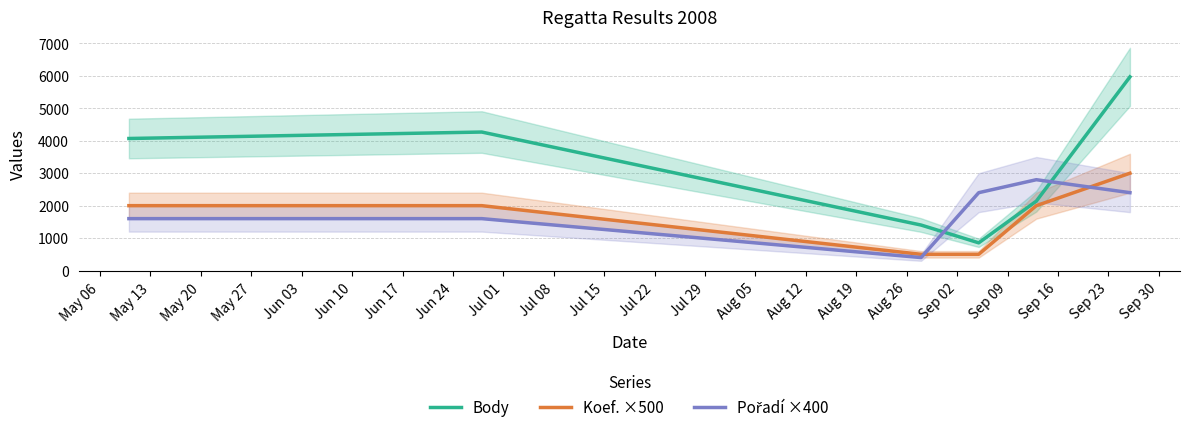

What is the maximum value for Body?

5970